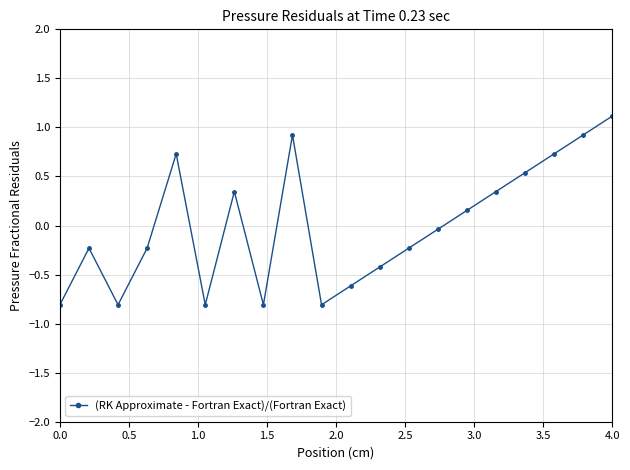

What is the maximum value shown in the chart?

1.1